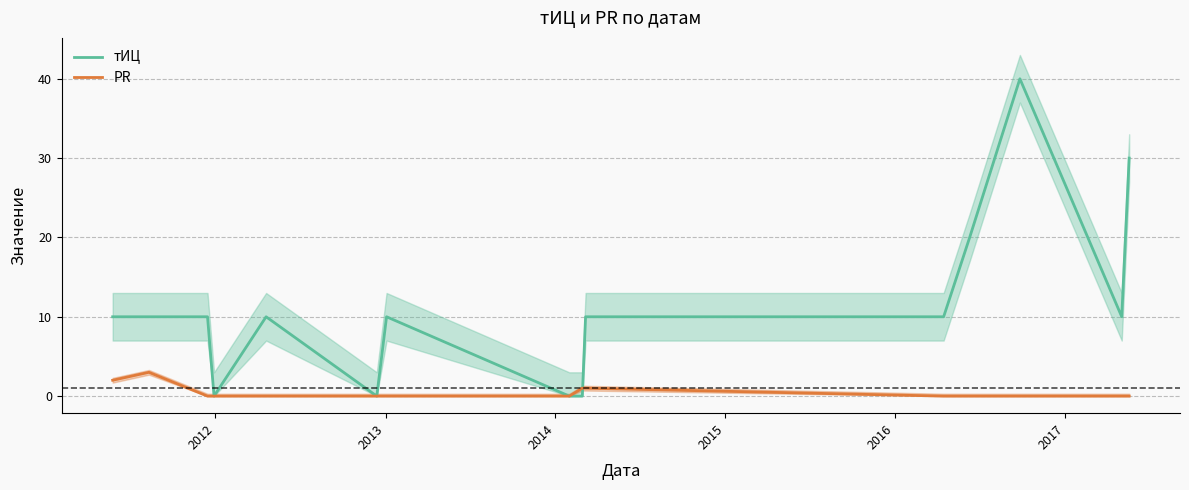

What is the maximum value for тИЦ?

40